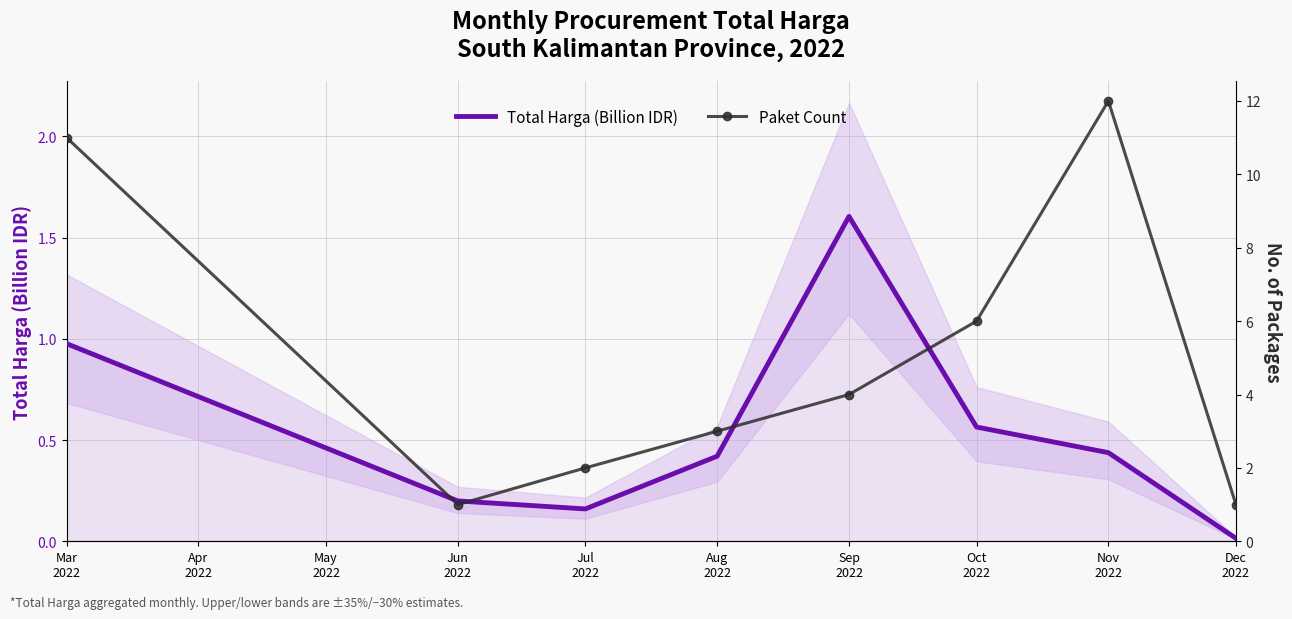

What is the total value across all series at Mar
2022?

12.0